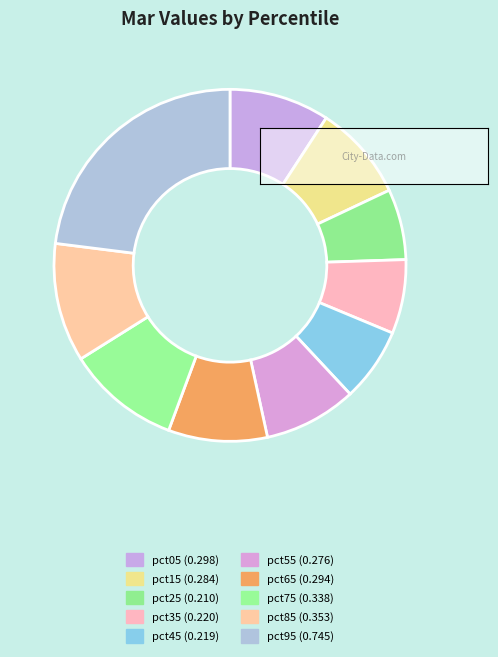

True or false: pct75 accounts for 10% of the total.

True